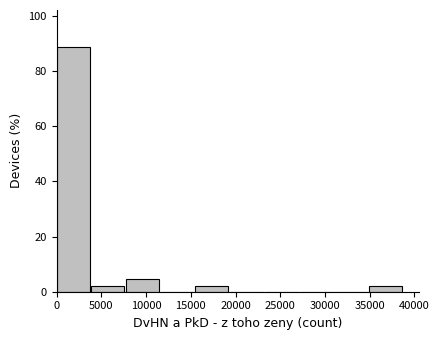

Reading left to right, transcribe this chart: for each bar, give the range it covers on the x-axis and its height. Neither the bar edges nor the heights are printed on the chart, so give them approximately, as read against the axes.

0 to 4000: 88
4000 to 8000: 2
8000 to 11500: 4
11500 to 15500: 0
15500 to 19500: 2
19500 to 23500: 0
23500 to 27000: 0
27000 to 31000: 0
31000 to 35000: 0
35000 to 39000: 2